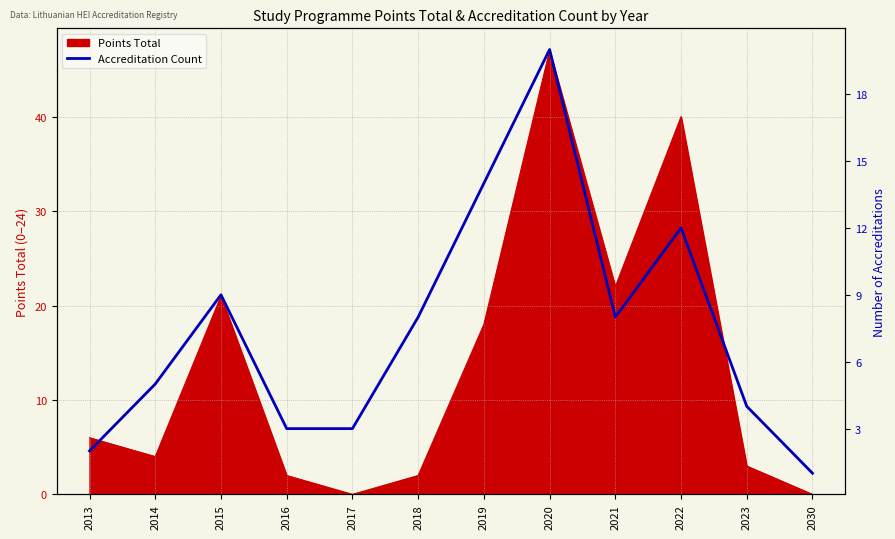

What is the difference between the values at 2015 and 2019?

5